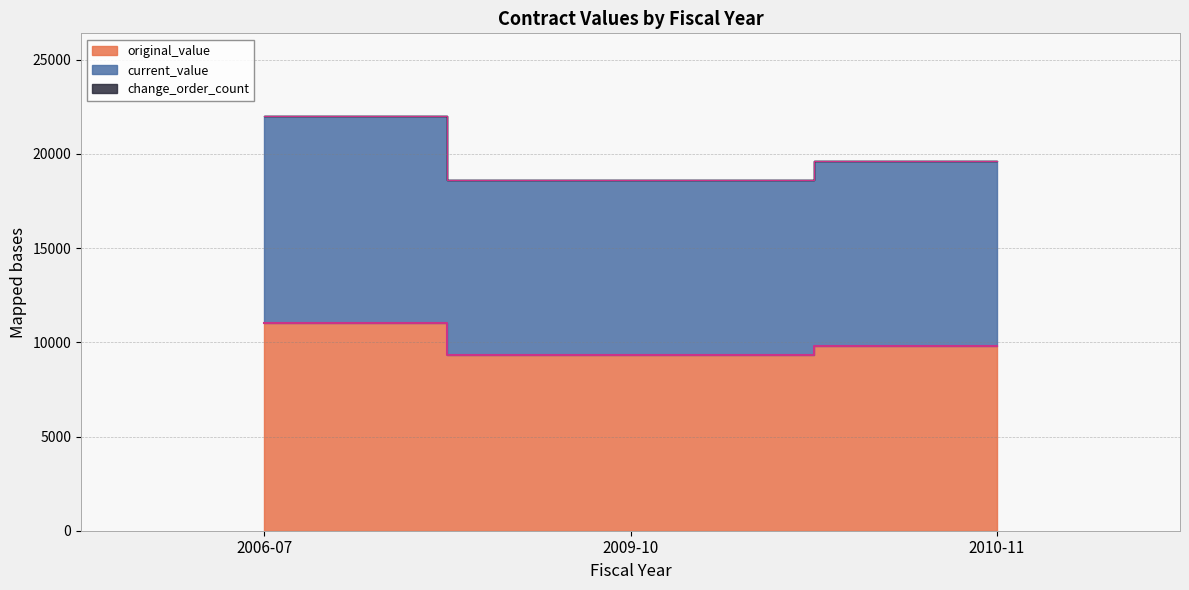

Which category has the lowest value across all series?

2009-10